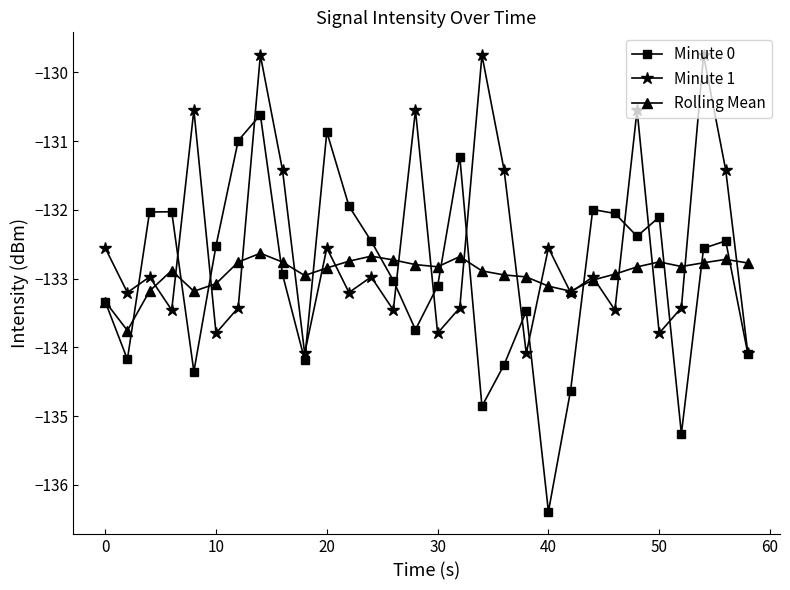

Which series has the largest total across all categories?

Minute 1